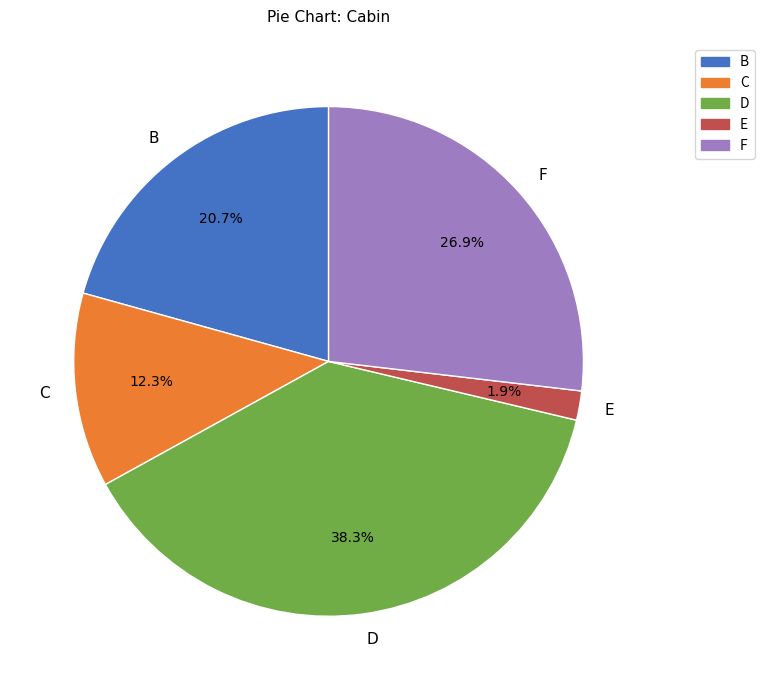

What percentage do F and C together represent?

39.2%